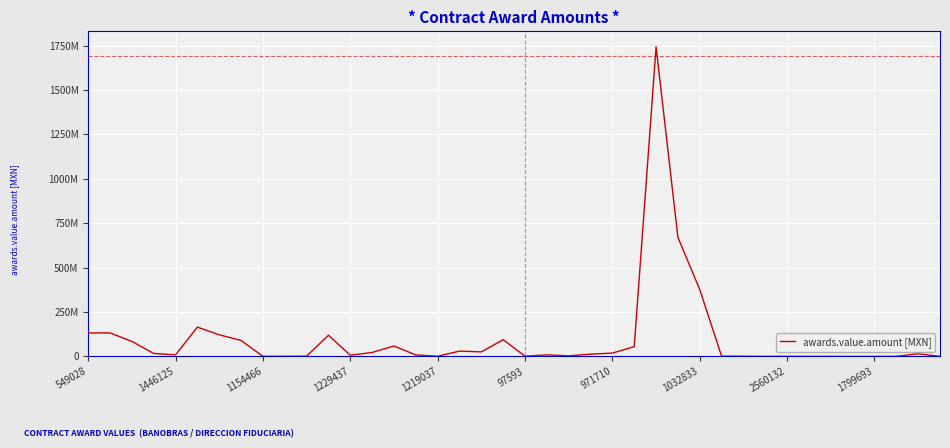

Rank the categories by value from lowest to highest.

35, 39, 36, 33, 34, 31, 37, 32, 2560132, 1799693, 16, 30, 20, 10, 29, 22, 12, 15, 21, 1219037, 23, 38, 1229437, 24, 13, 18, 17, 25, 14, 1154466, 1032833, 19, 11, 971710, 549028, 1446125, 97593, 28, 27, 26